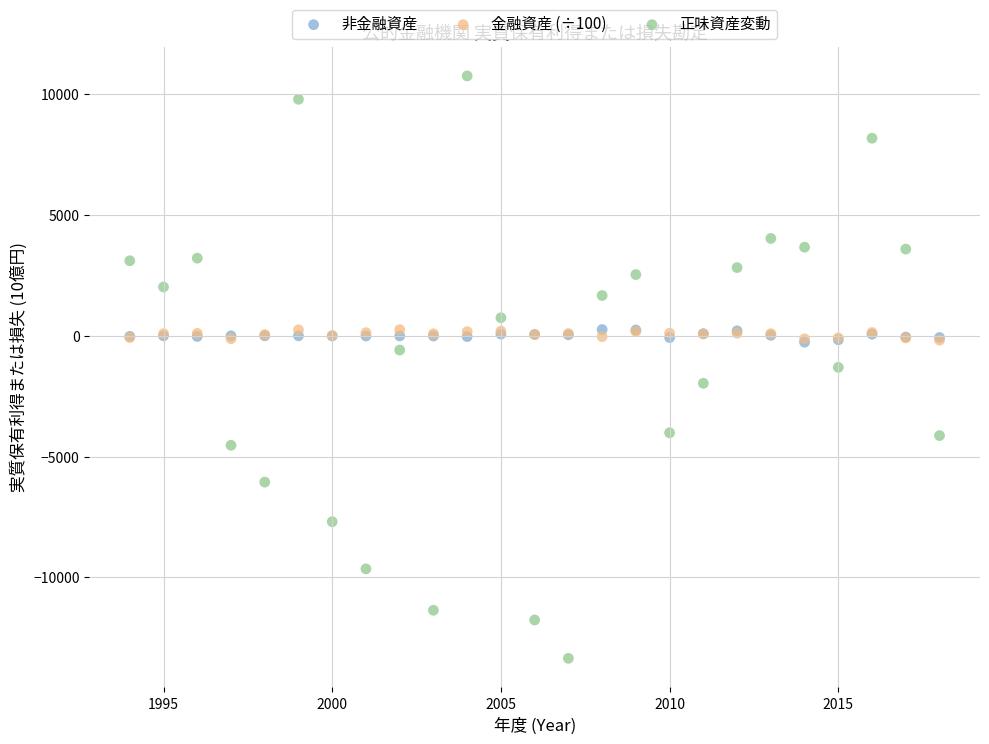

What are all the series names shown in the legend?

非金融資産, 金融資産 (÷100), 正味資産変動